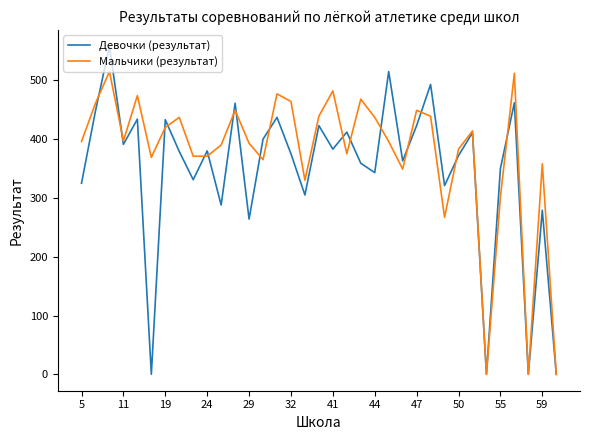

What is the greatest value displayed?

558